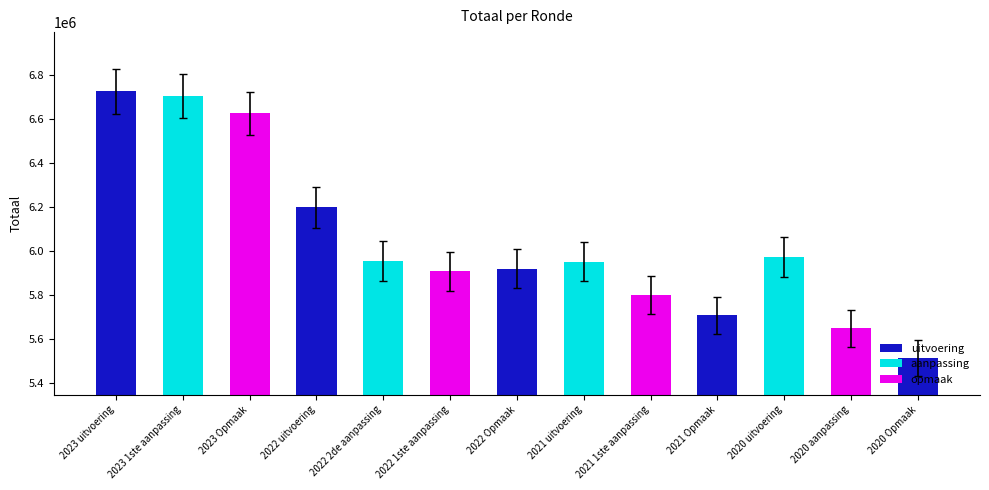

What is the minimum value shown in the chart?

5432002.2